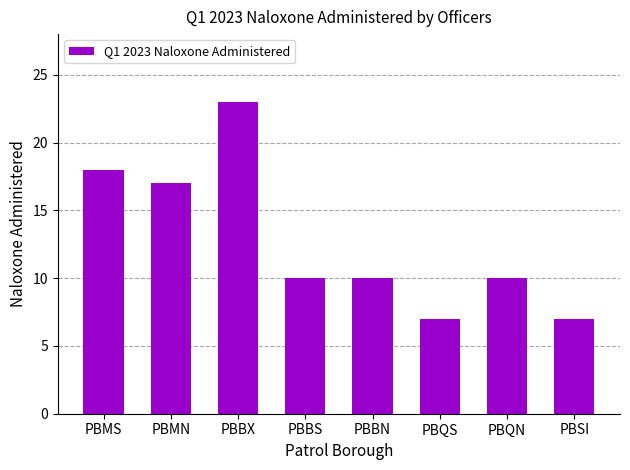

True or false: the data shows 10 at PBQN.

True